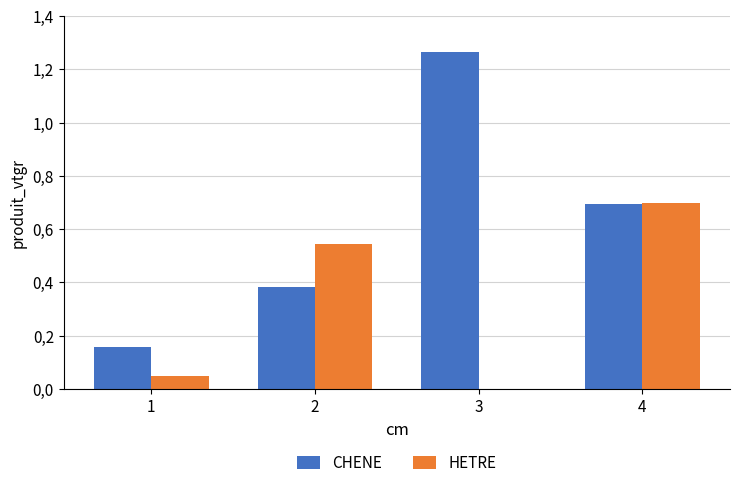

What are all the series names shown in the legend?

CHENE, HETRE